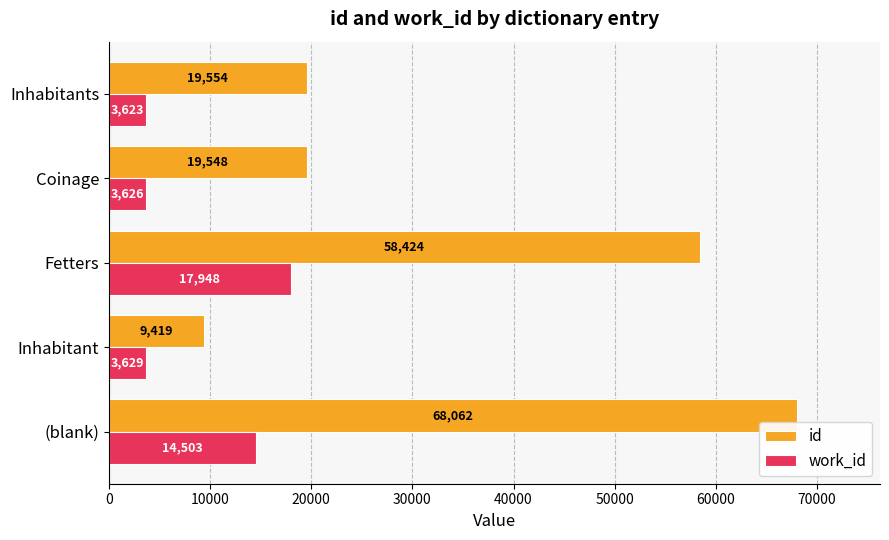

Which series has the largest range (max minus min)?

id